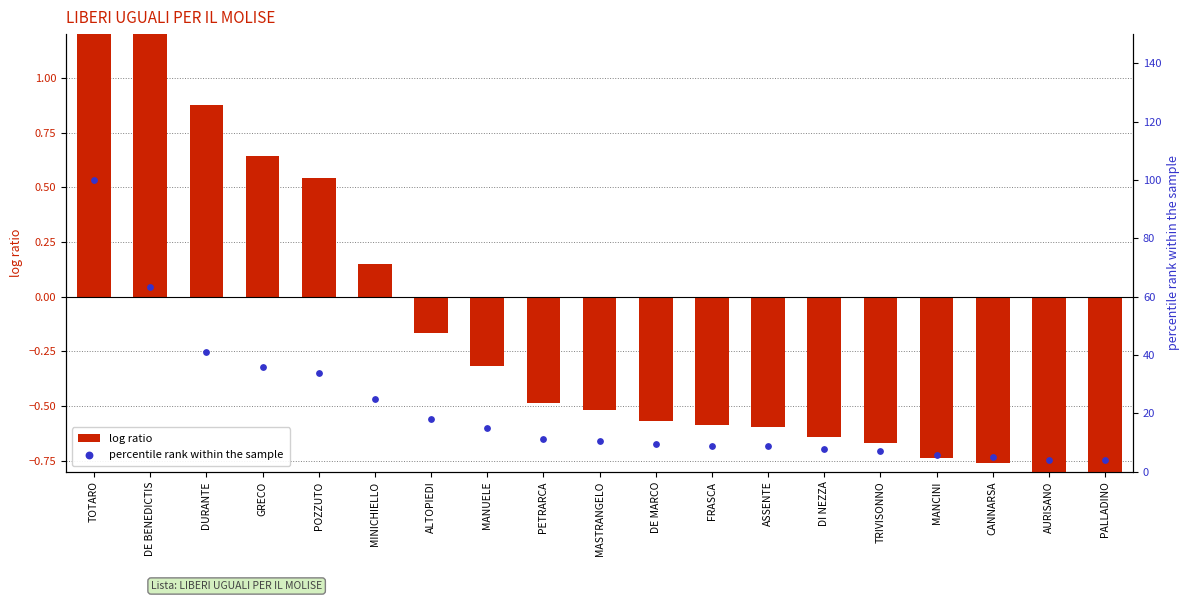

What are all the series names shown in the legend?

log ratio, percentile rank within the sample